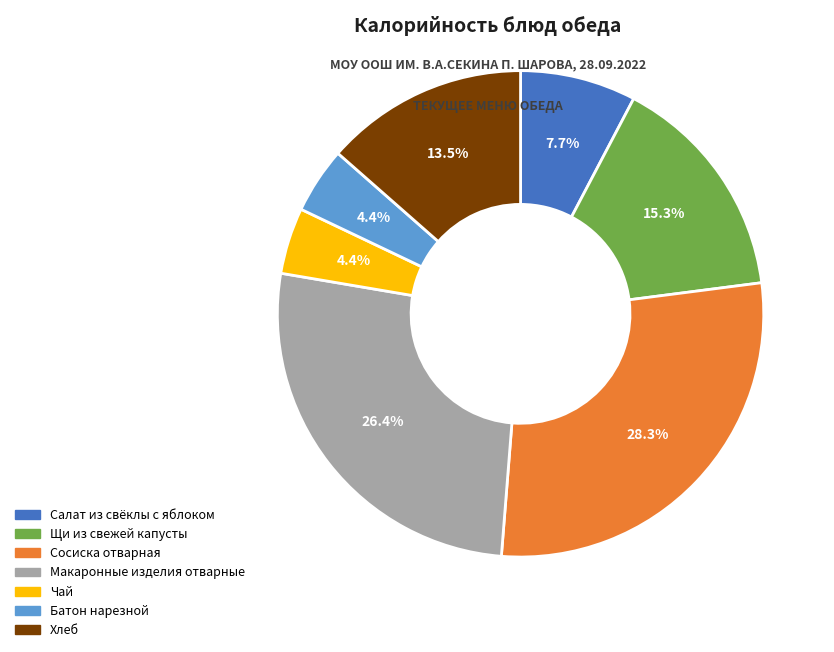

To the nearest percent, what is the difference between the largest and smallest slice percentages?

24%